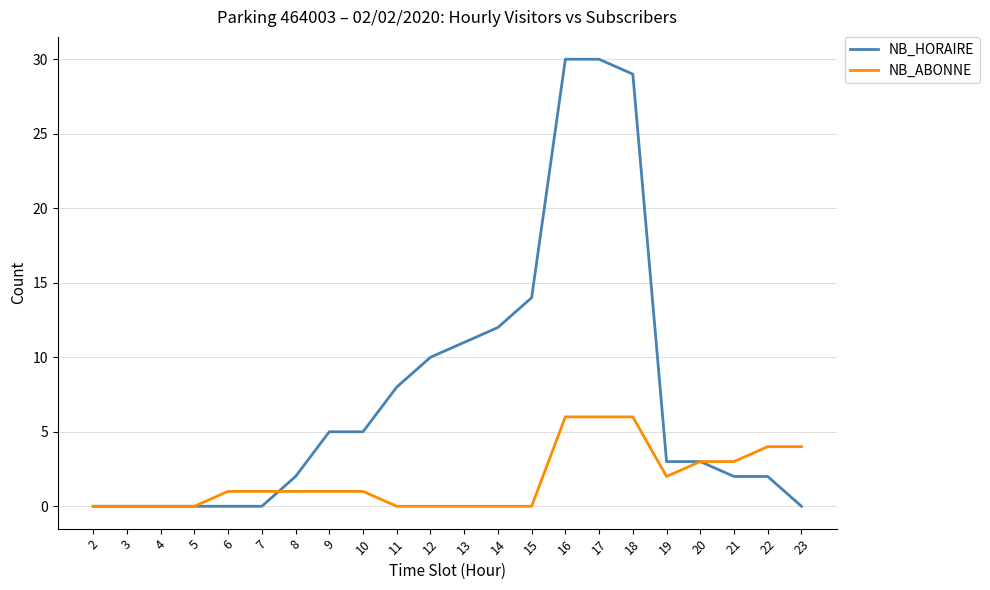

Reading right to left, extract all data points from this chart.

NB_HORAIRE: 23=0	22=2	21=2	20=3	19=3	18=29	17=30	16=30	15=14	14=12	13=11	12=10	11=8	10=5	9=5	8=2	7=0	6=0	5=0	4=0	3=0	2=0
NB_ABONNE: 23=4	22=4	21=3	20=3	19=2	18=6	17=6	16=6	15=0	14=0	13=0	12=0	11=0	10=1	9=1	8=1	7=1	6=1	5=0	4=0	3=0	2=0